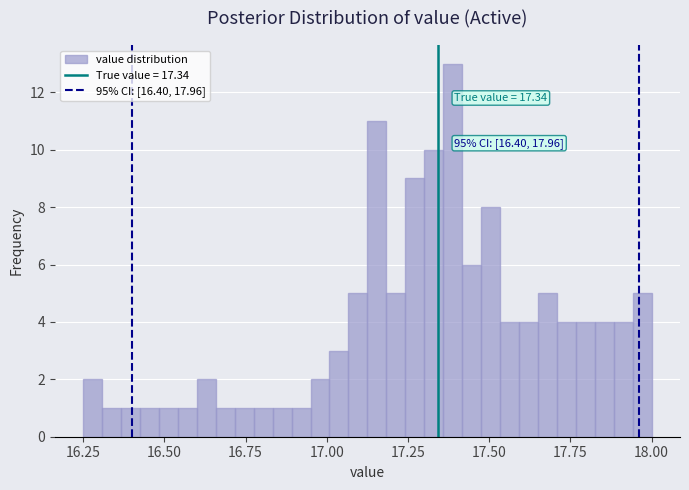

Around what value on the x-axis is the tallest bar? Give the approximate position of its centre, as read against the axis.

17.40